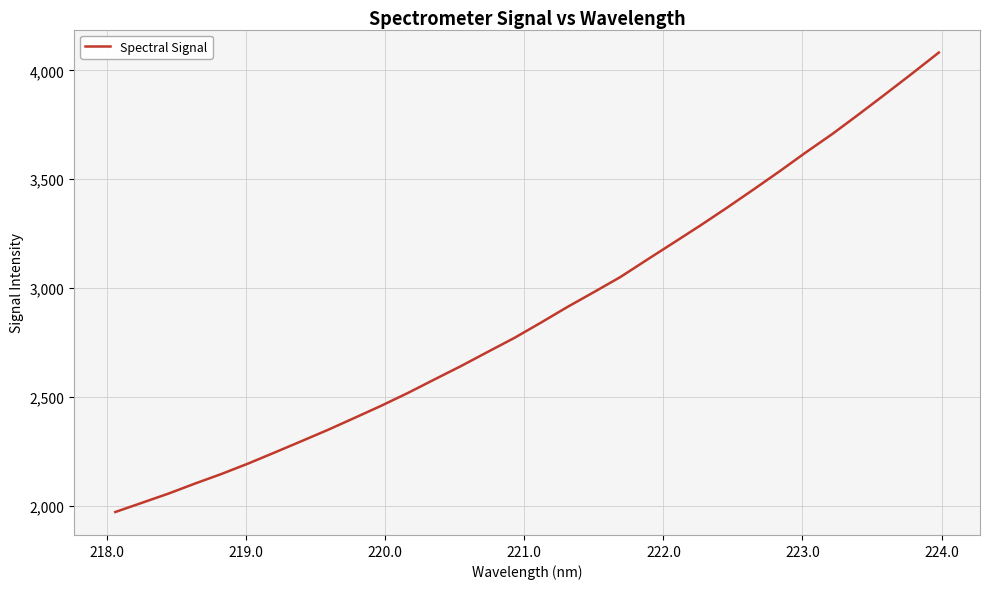

What is the difference between the maximum and minimum values?

2111.3